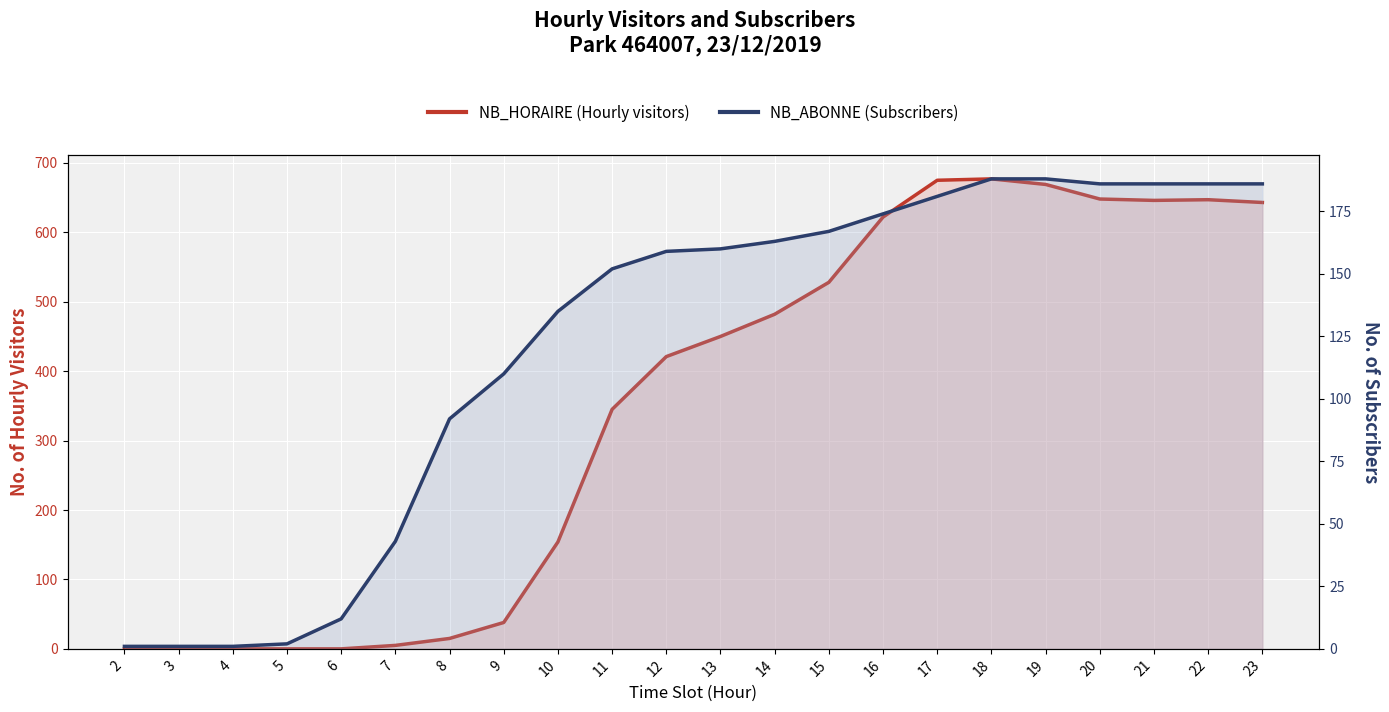

Which has a higher value, 17 or 6?

17